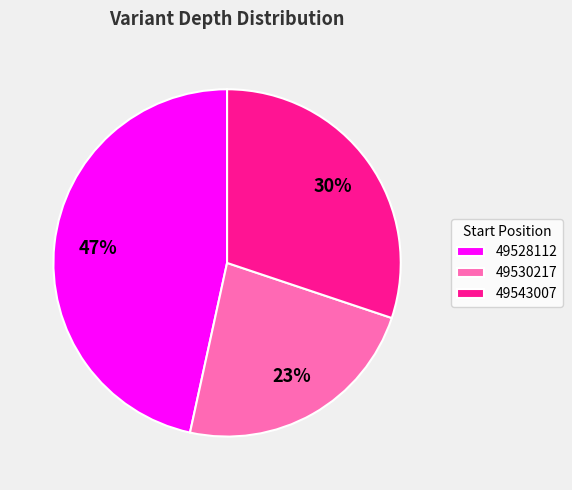

Is it true that 49528112 is 47% of the pie?

True